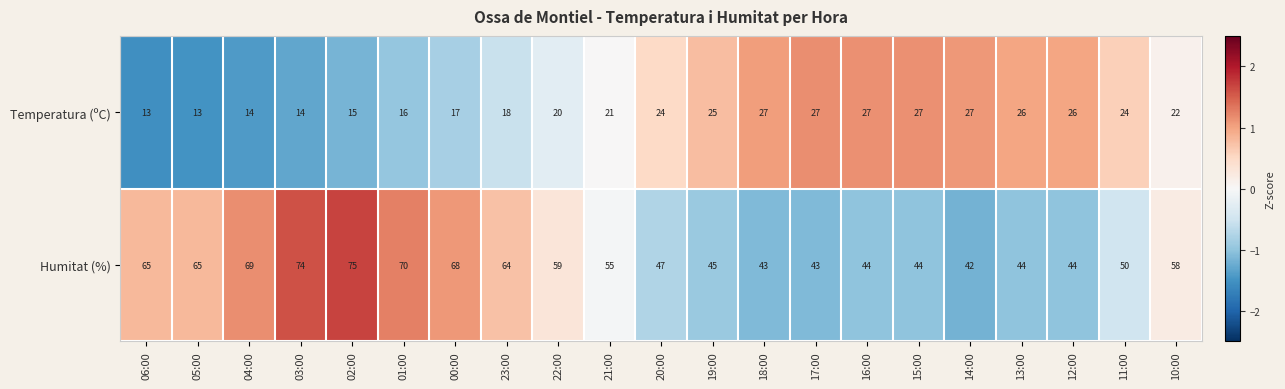

Which series has the widest spread of values?

Humitat (%)